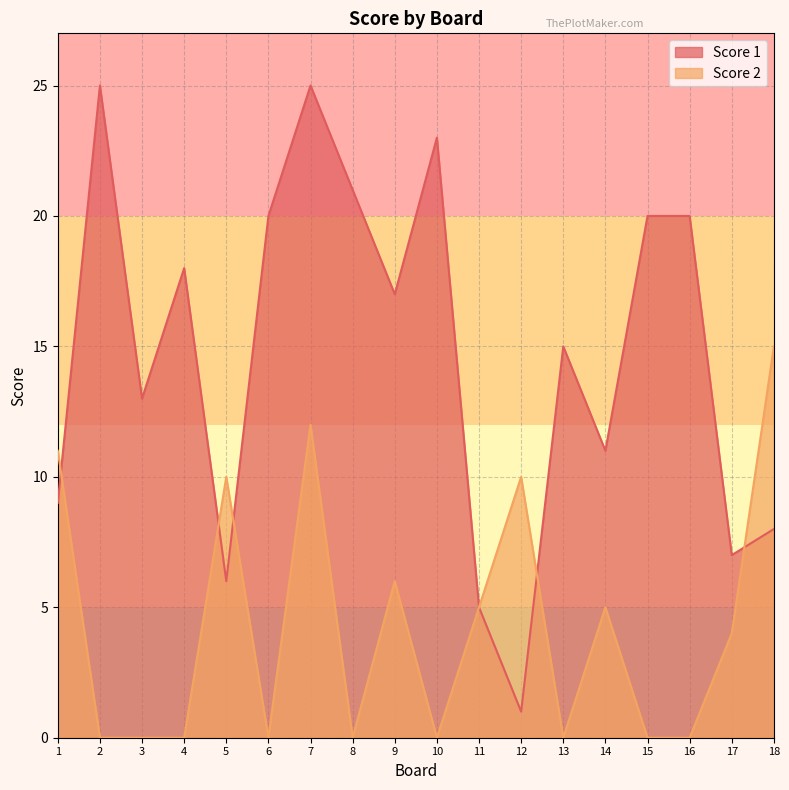

Rank the series at 9 from highest to lowest value.

Score 1, Score 2